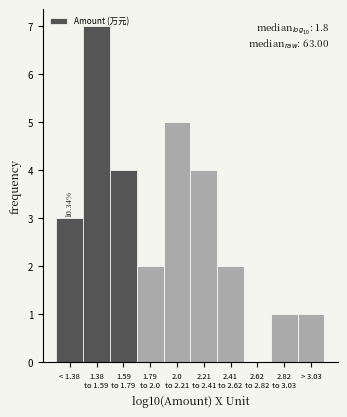

How many values are above zero?

9